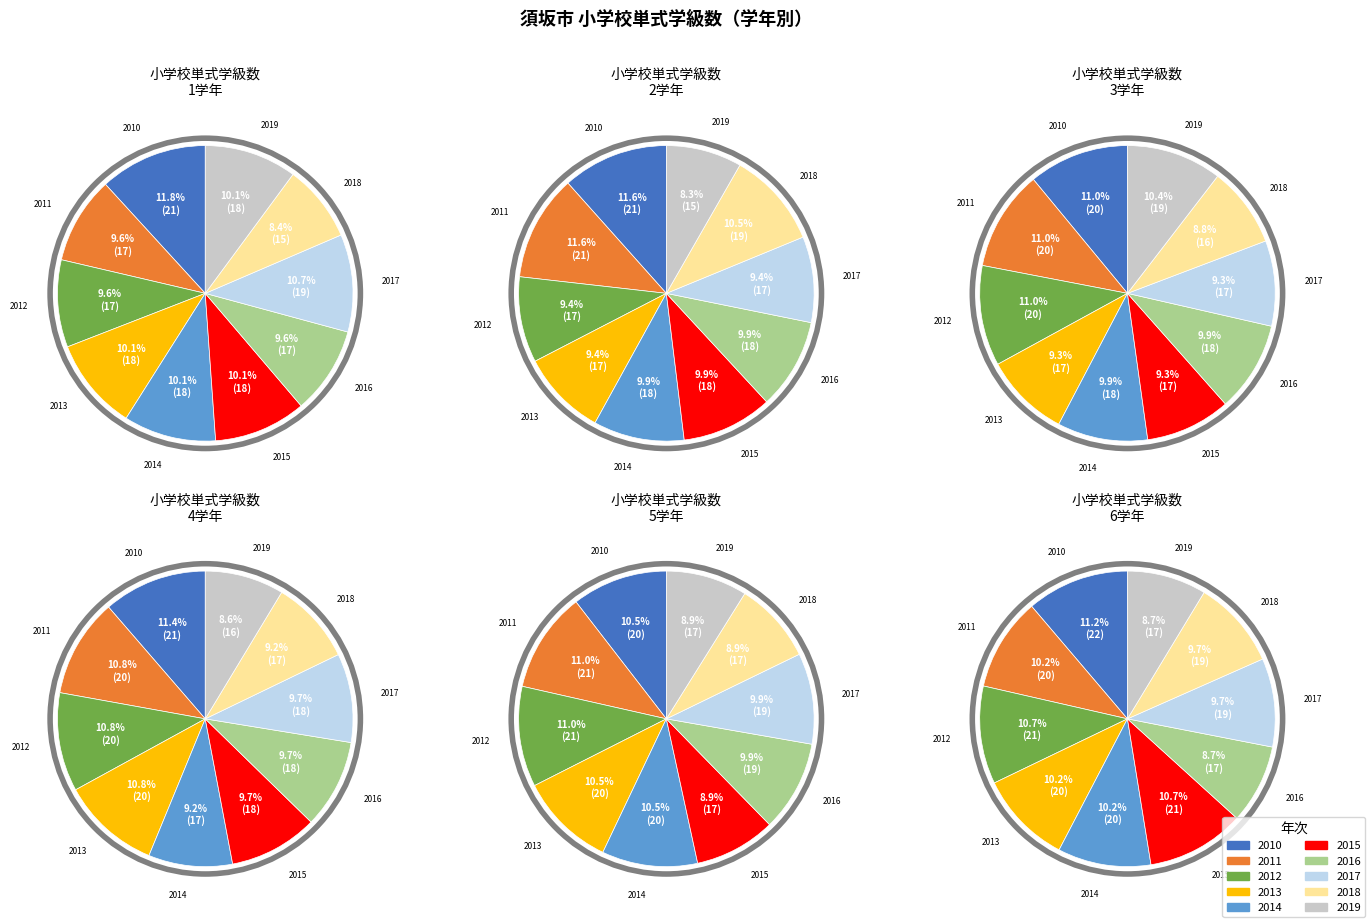

To the nearest percent, what is the difference between the largest and smallest slice percentages?

2%